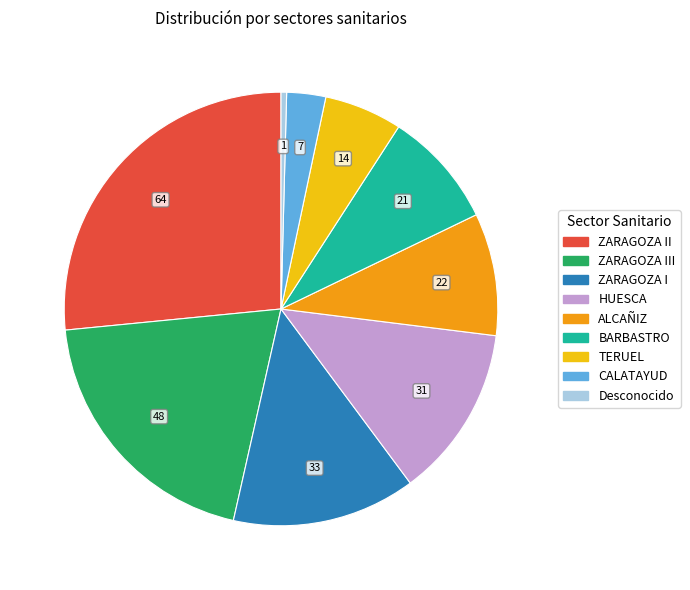

Do HUESCA and ZARAGOZA III together represent more than half of the pie?

No